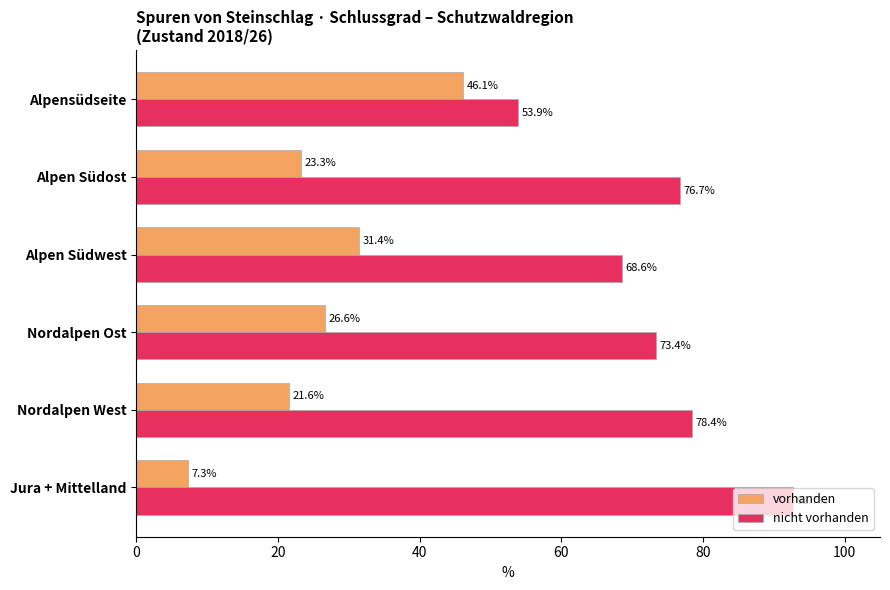

What is the spread (max minus min) of values at Alpensüdseite?

7.8